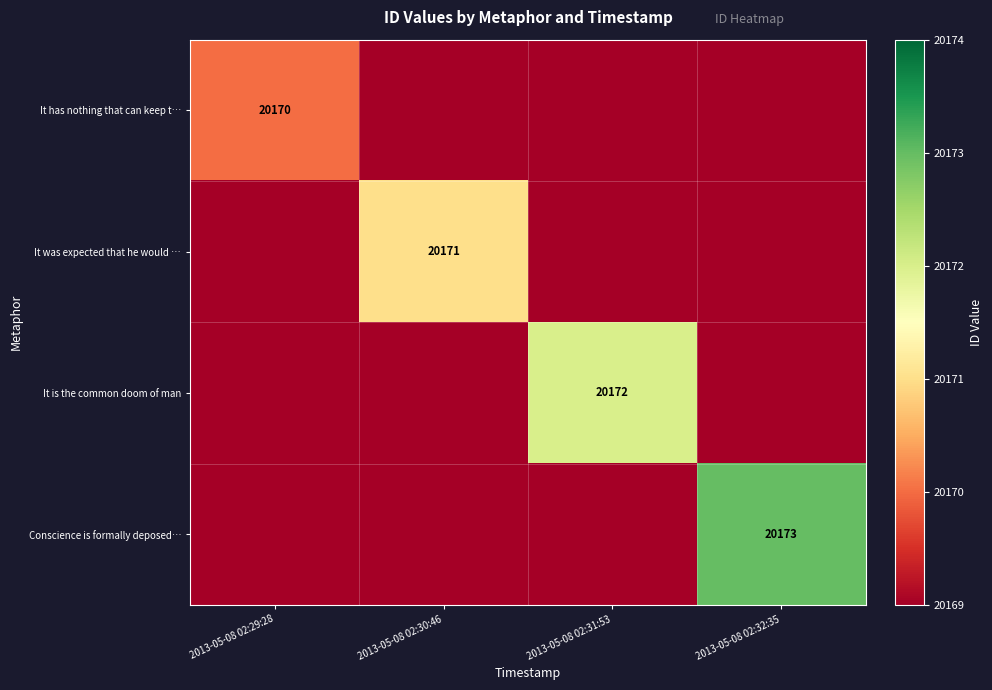

True or false: It has nothing that can keep t… has a value of 20170 at 2013-05-08 02:29:28.

True